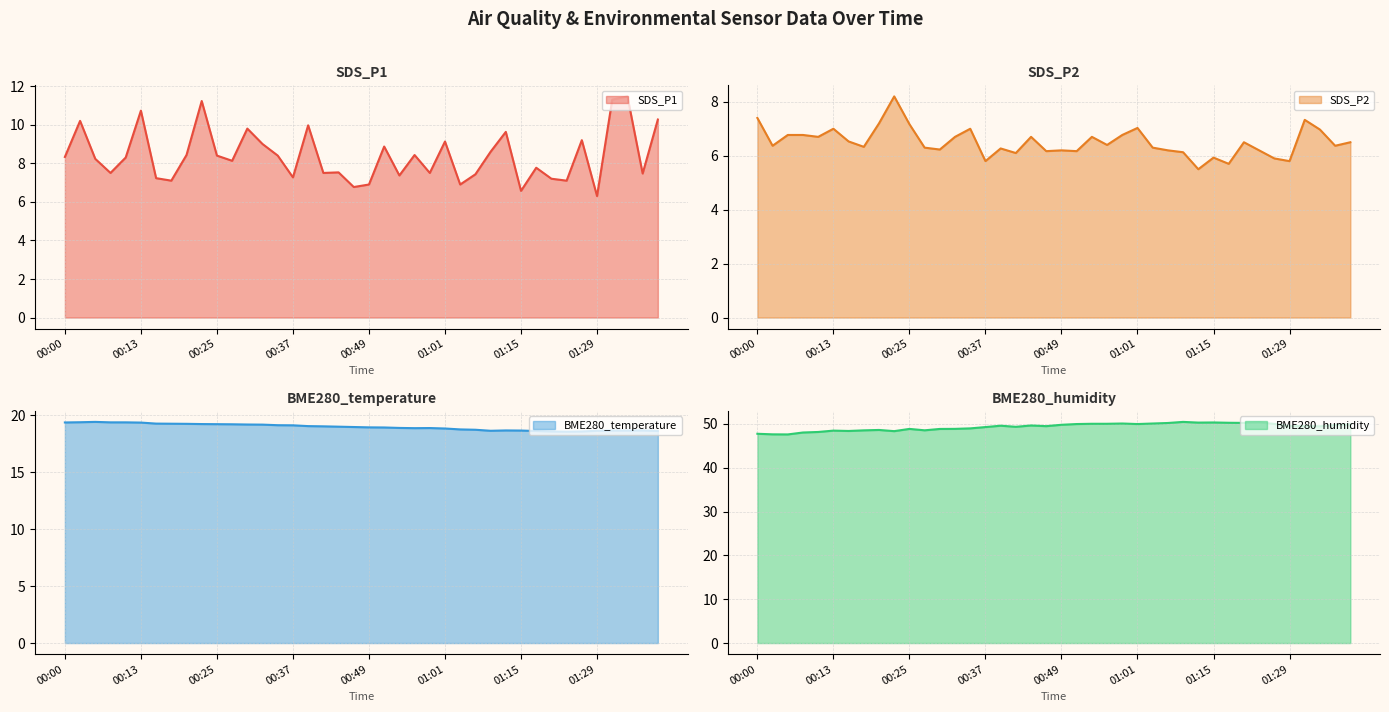

What is the sum of all SDS_P1 (line) values?

335.5